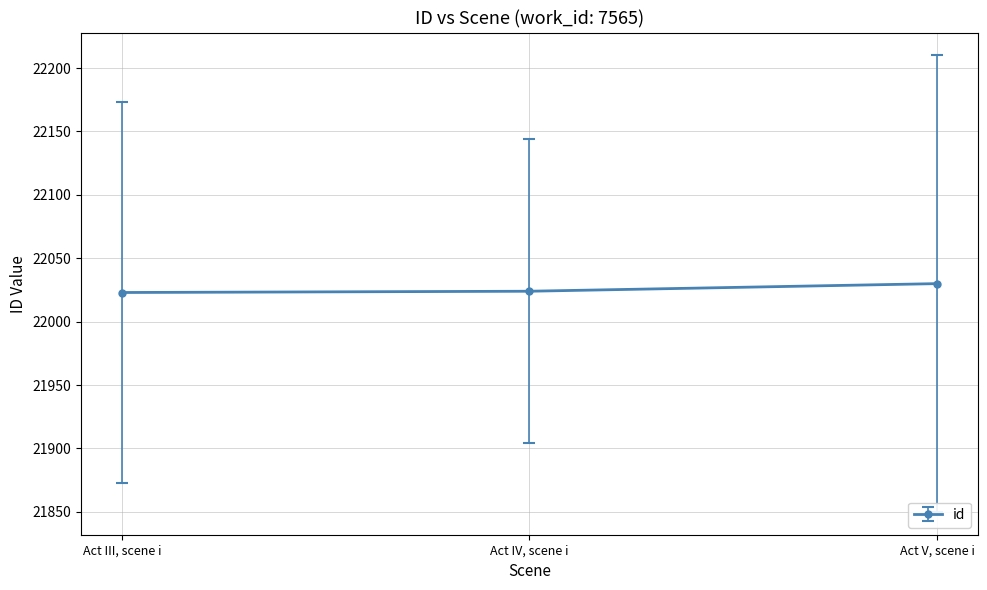

What is the minimum value shown in the chart?

22023